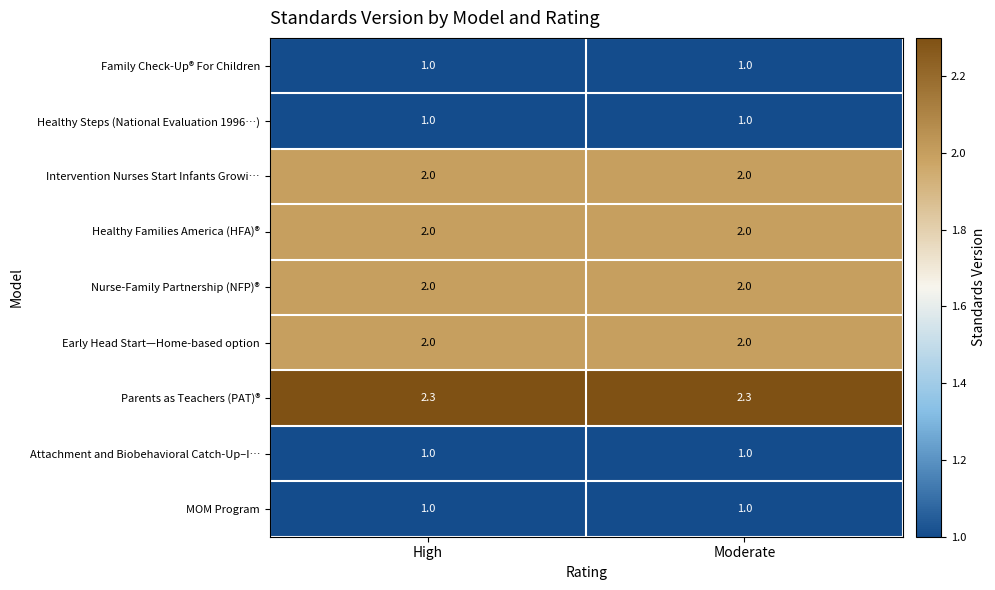

Reading right to left, transcribe all the data shown in this chart.

Family Check-Up® For Children: 1.0	1.0
Healthy Steps (National Evaluation 1996…): 1.0	1.0
Intervention Nurses Start Infants Growi…: 2.0	2.0
Healthy Families America (HFA)®: 2.0	2.0
Nurse-Family Partnership (NFP)®: 2.0	2.0
Early Head Start—Home-based option: 2.0	2.0
Parents as Teachers (PAT)®: 2.3	2.3
Attachment and Biobehavioral Catch-Up–I…: 1.0	1.0
MOM Program: 1.0	1.0